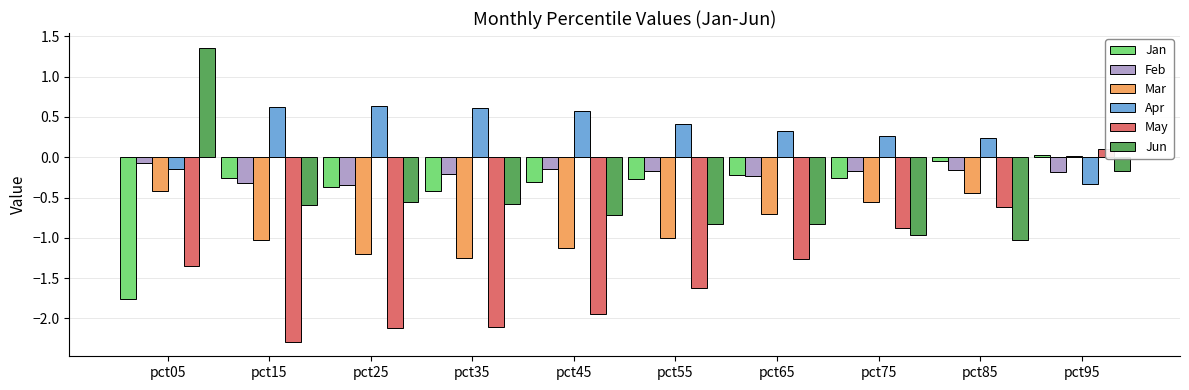

What is the difference between the maximum and second lowest values in the Mar series?

1.2